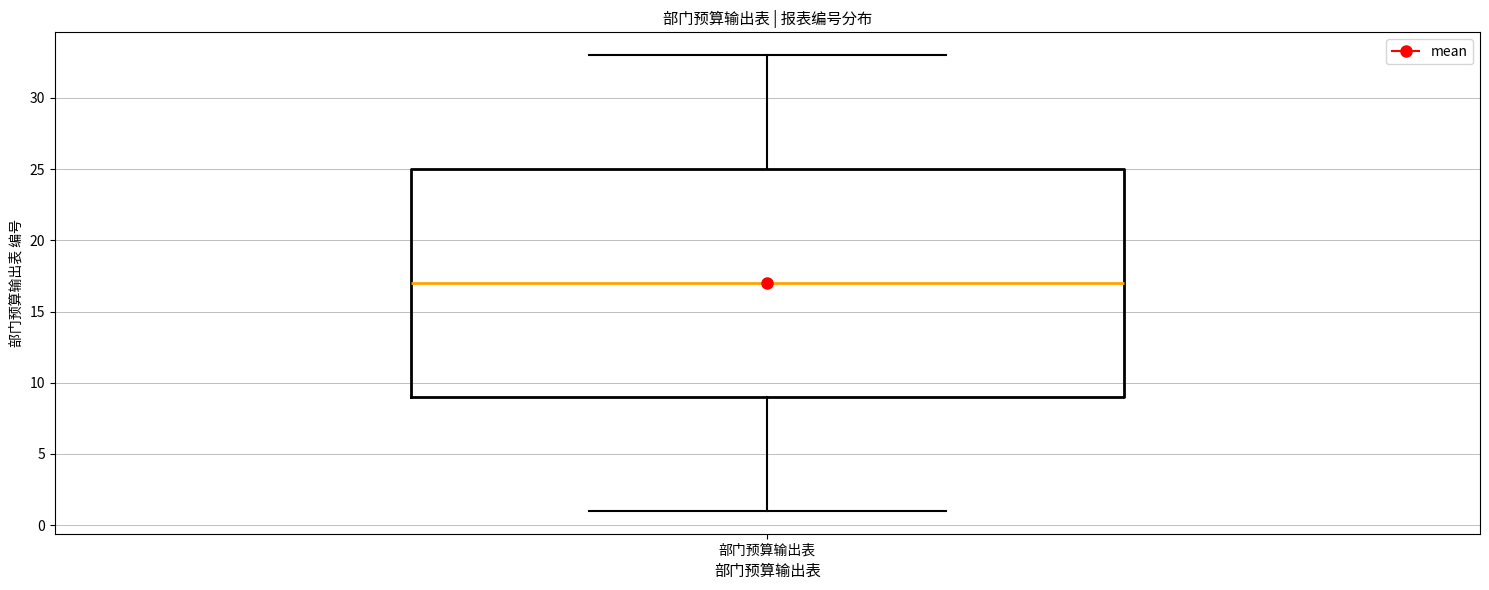

Where does the upper whisker of the box for 部门预算输出表 end on the y-axis? The values are not printed on the chart, so give them approximately, as read against the axis.

33